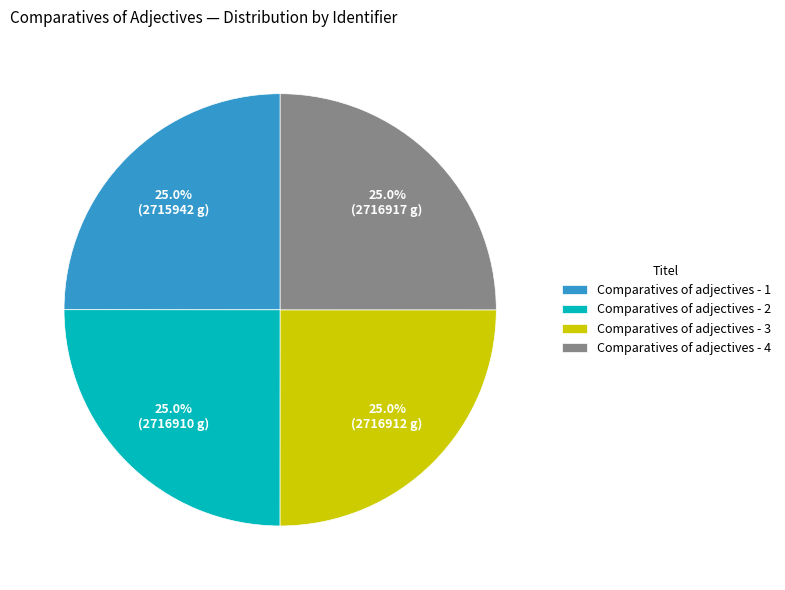

To the nearest percent, what is the average slice percentage?

25%